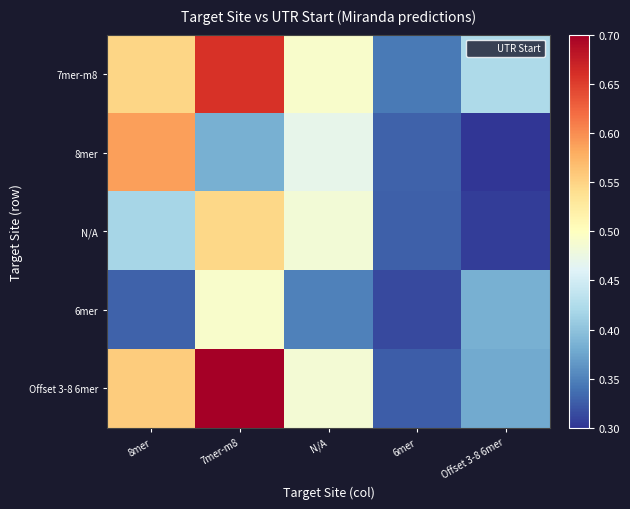

Count the number of data series in this chart.

5